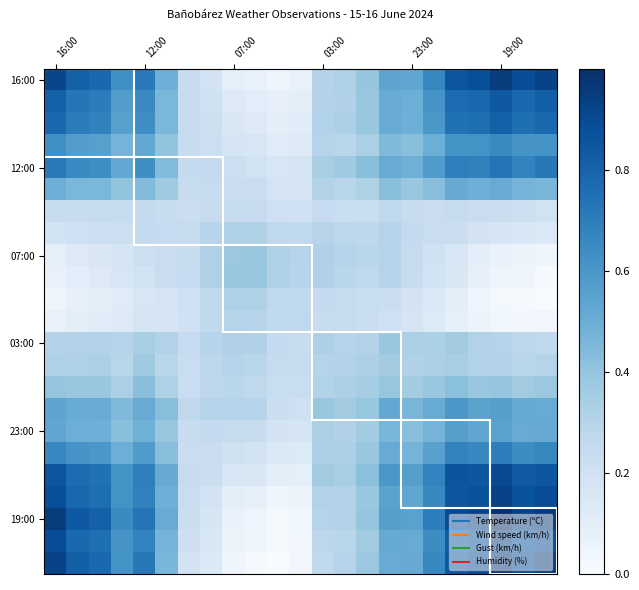

What is the maximum value shown in the chart?

1.0